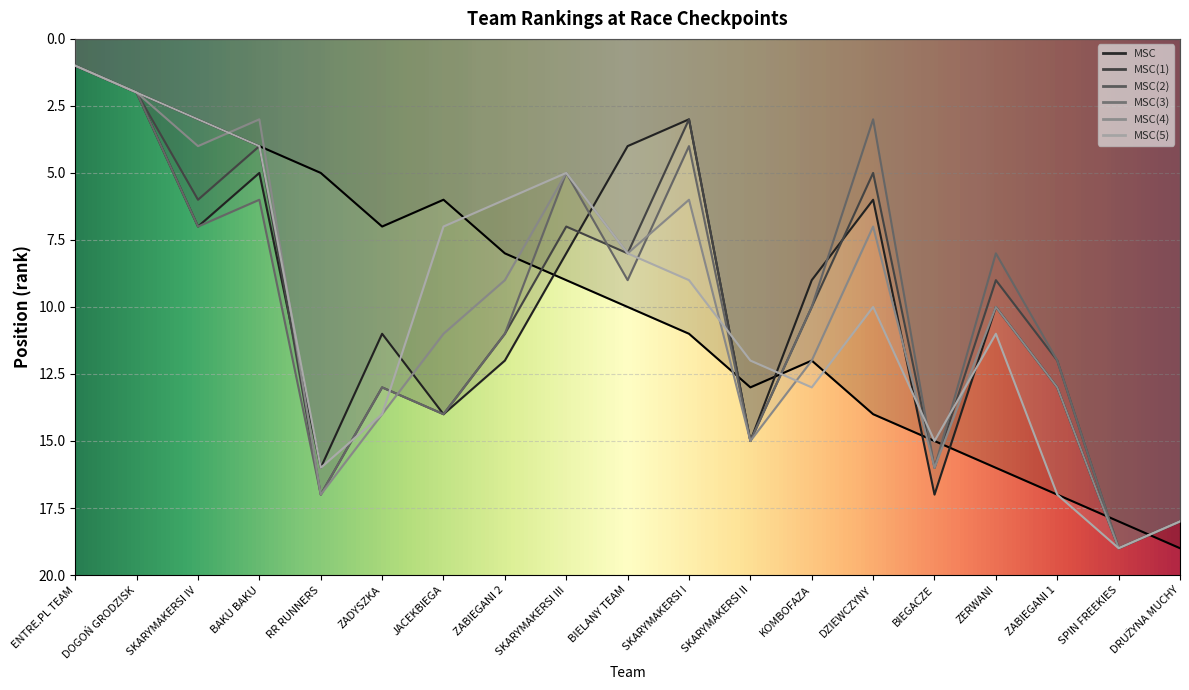

At how many categories does at least one series exceed 18?

2